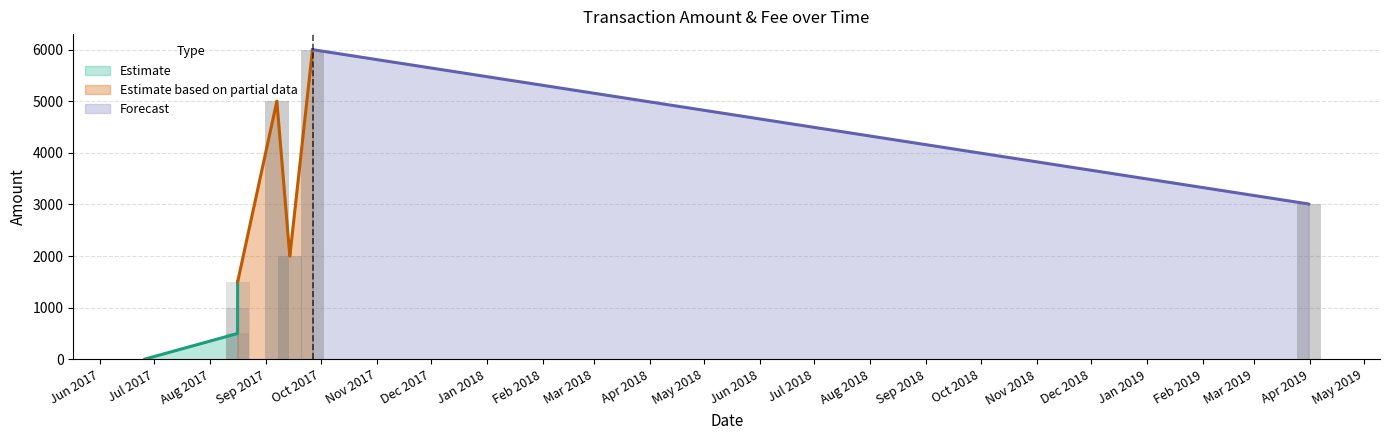

How many values are below 2001?

7